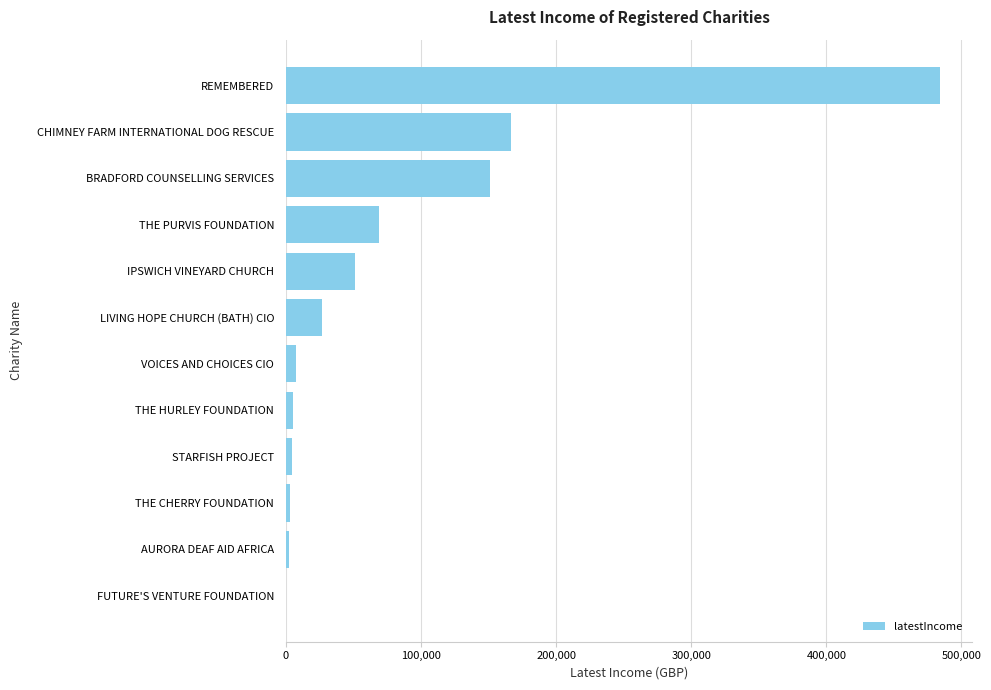

True or false: the data shows 761145 at REMEMBERED.

False